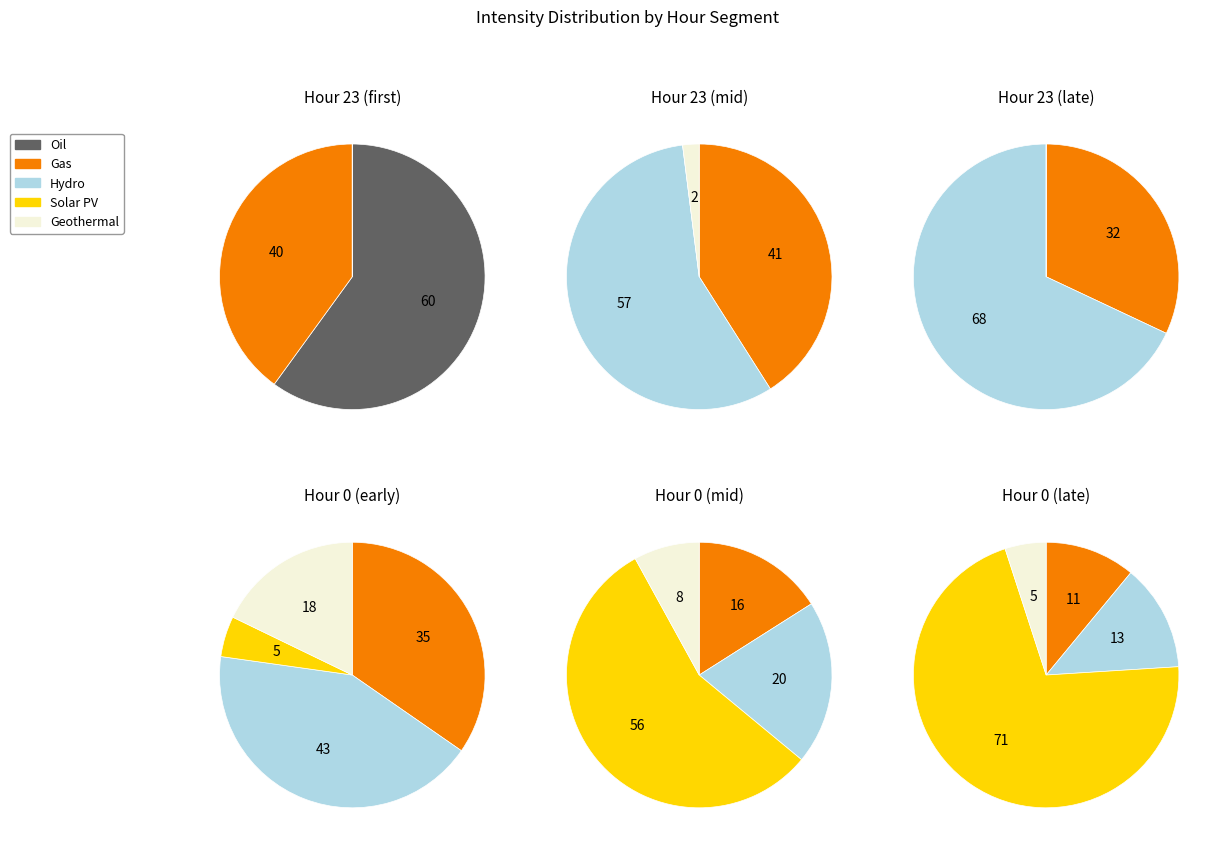

Which series has the largest range (max minus min)?

Solar PV